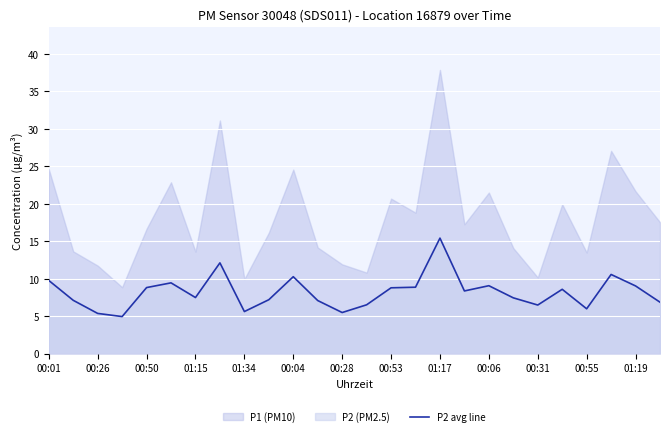

The value of P2 avg line at 00:55 is 6.0. True or false?

True